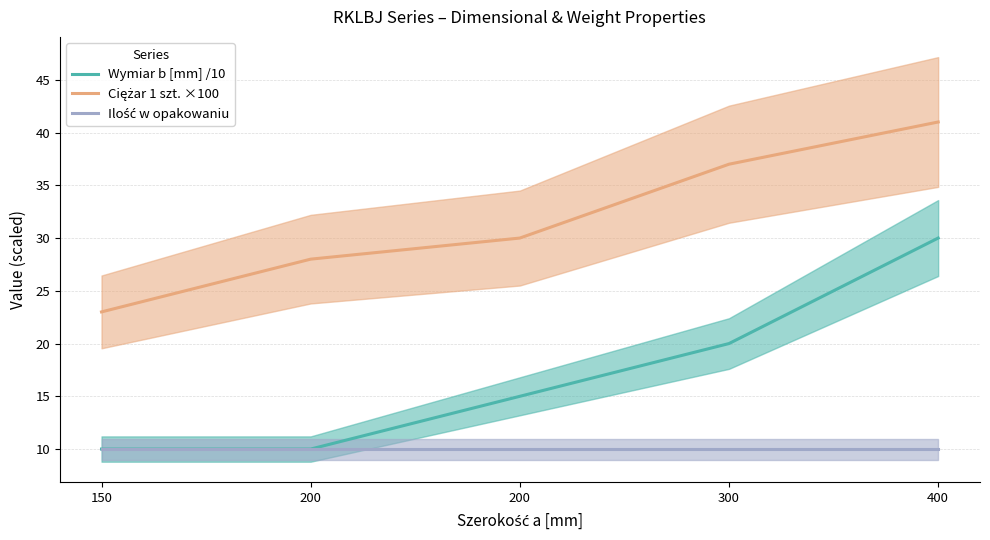

Does the chart have visible grid lines?

Yes